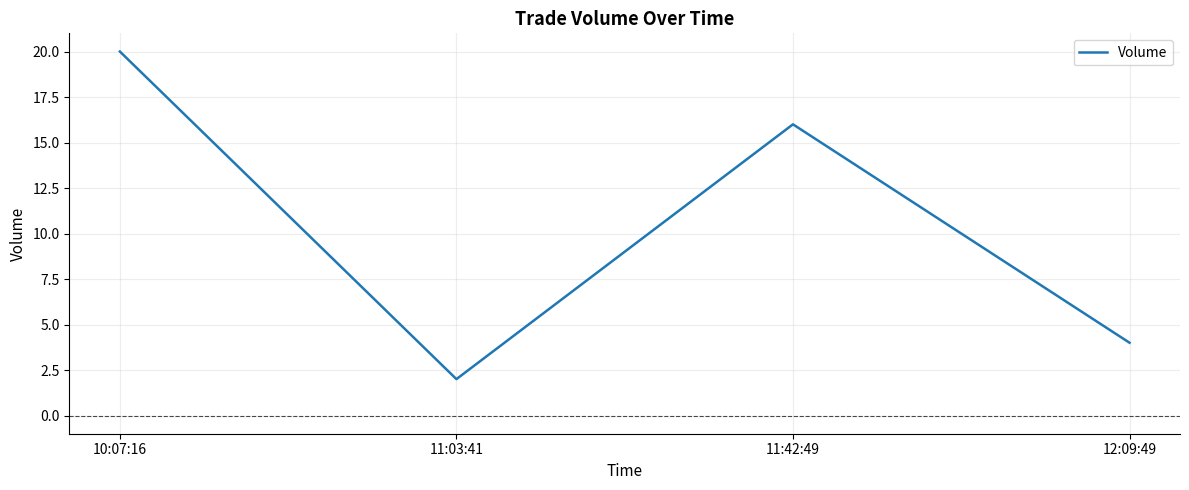

Approximately how many times larger is the value at 10:07:16 compared to 12:09:49?

5.0